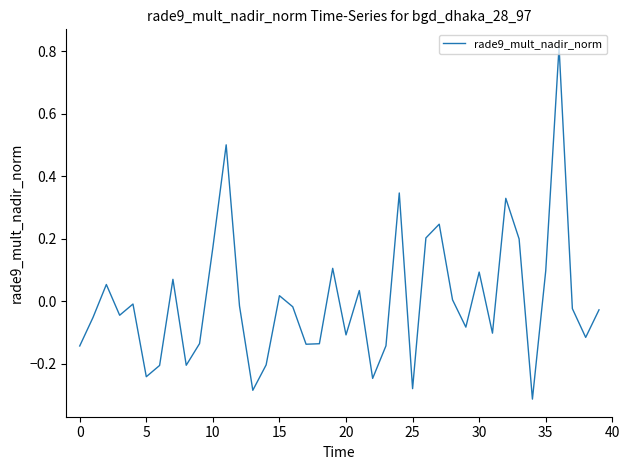

What is the label of the 33rd point from the left?

32